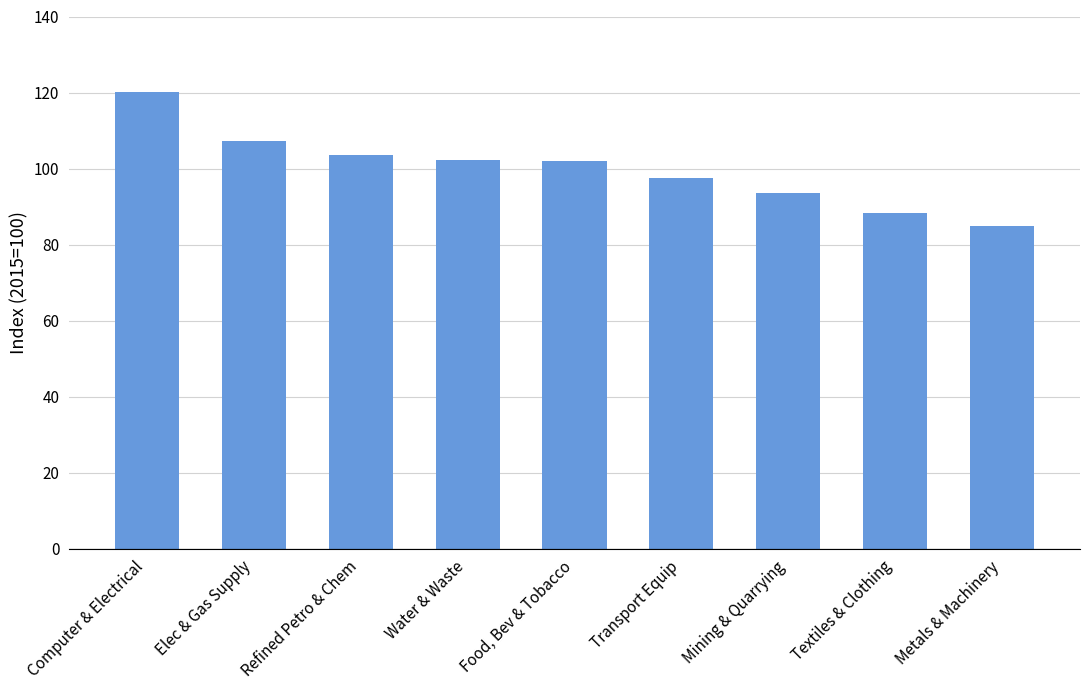

What is the sum of all values?

899.6